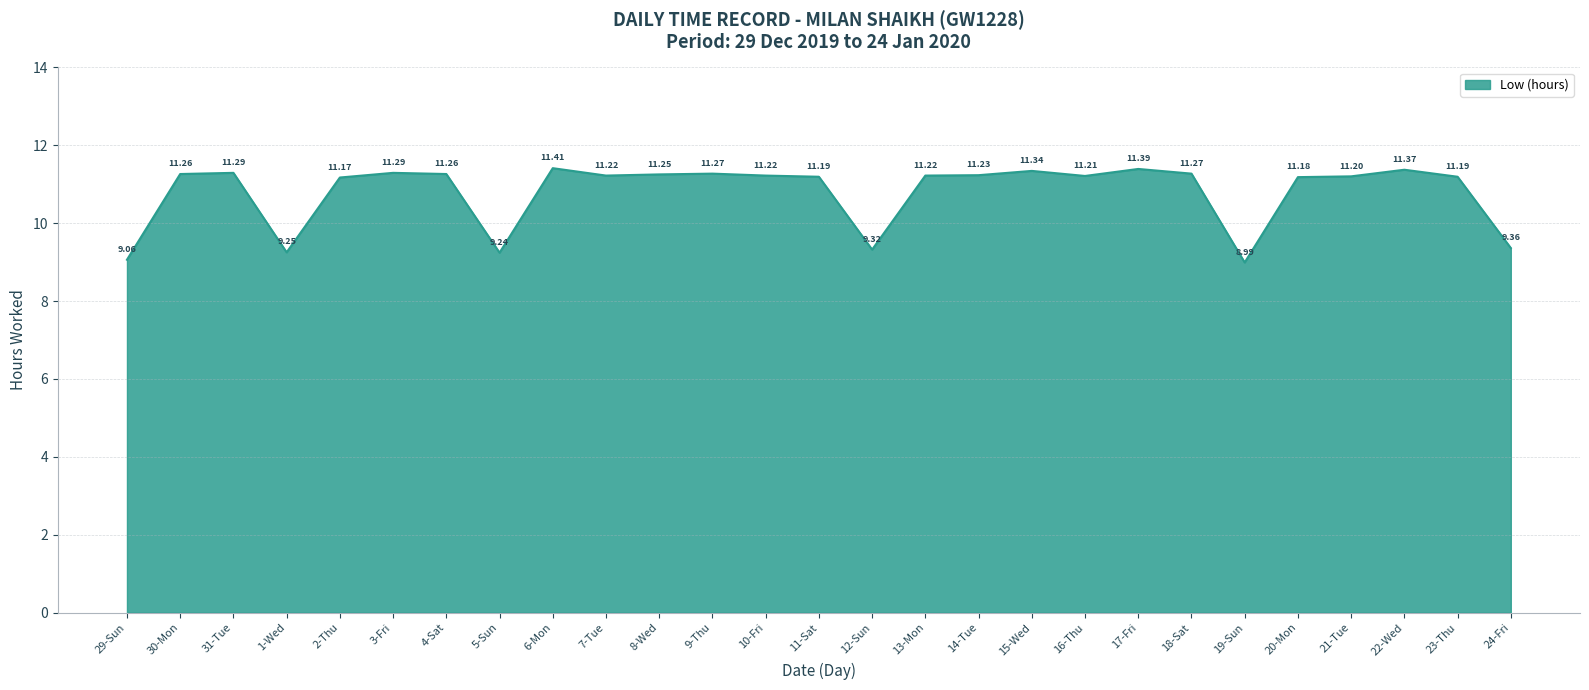

How many values exceed 11?

21